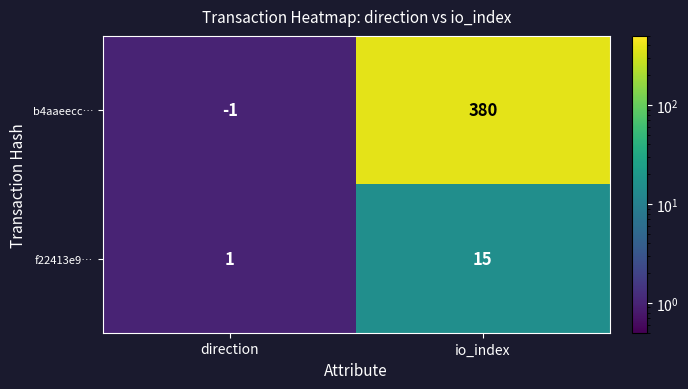

Rank the series by their average value, from highest to lowest.

b4aaeecc…, f22413e9…